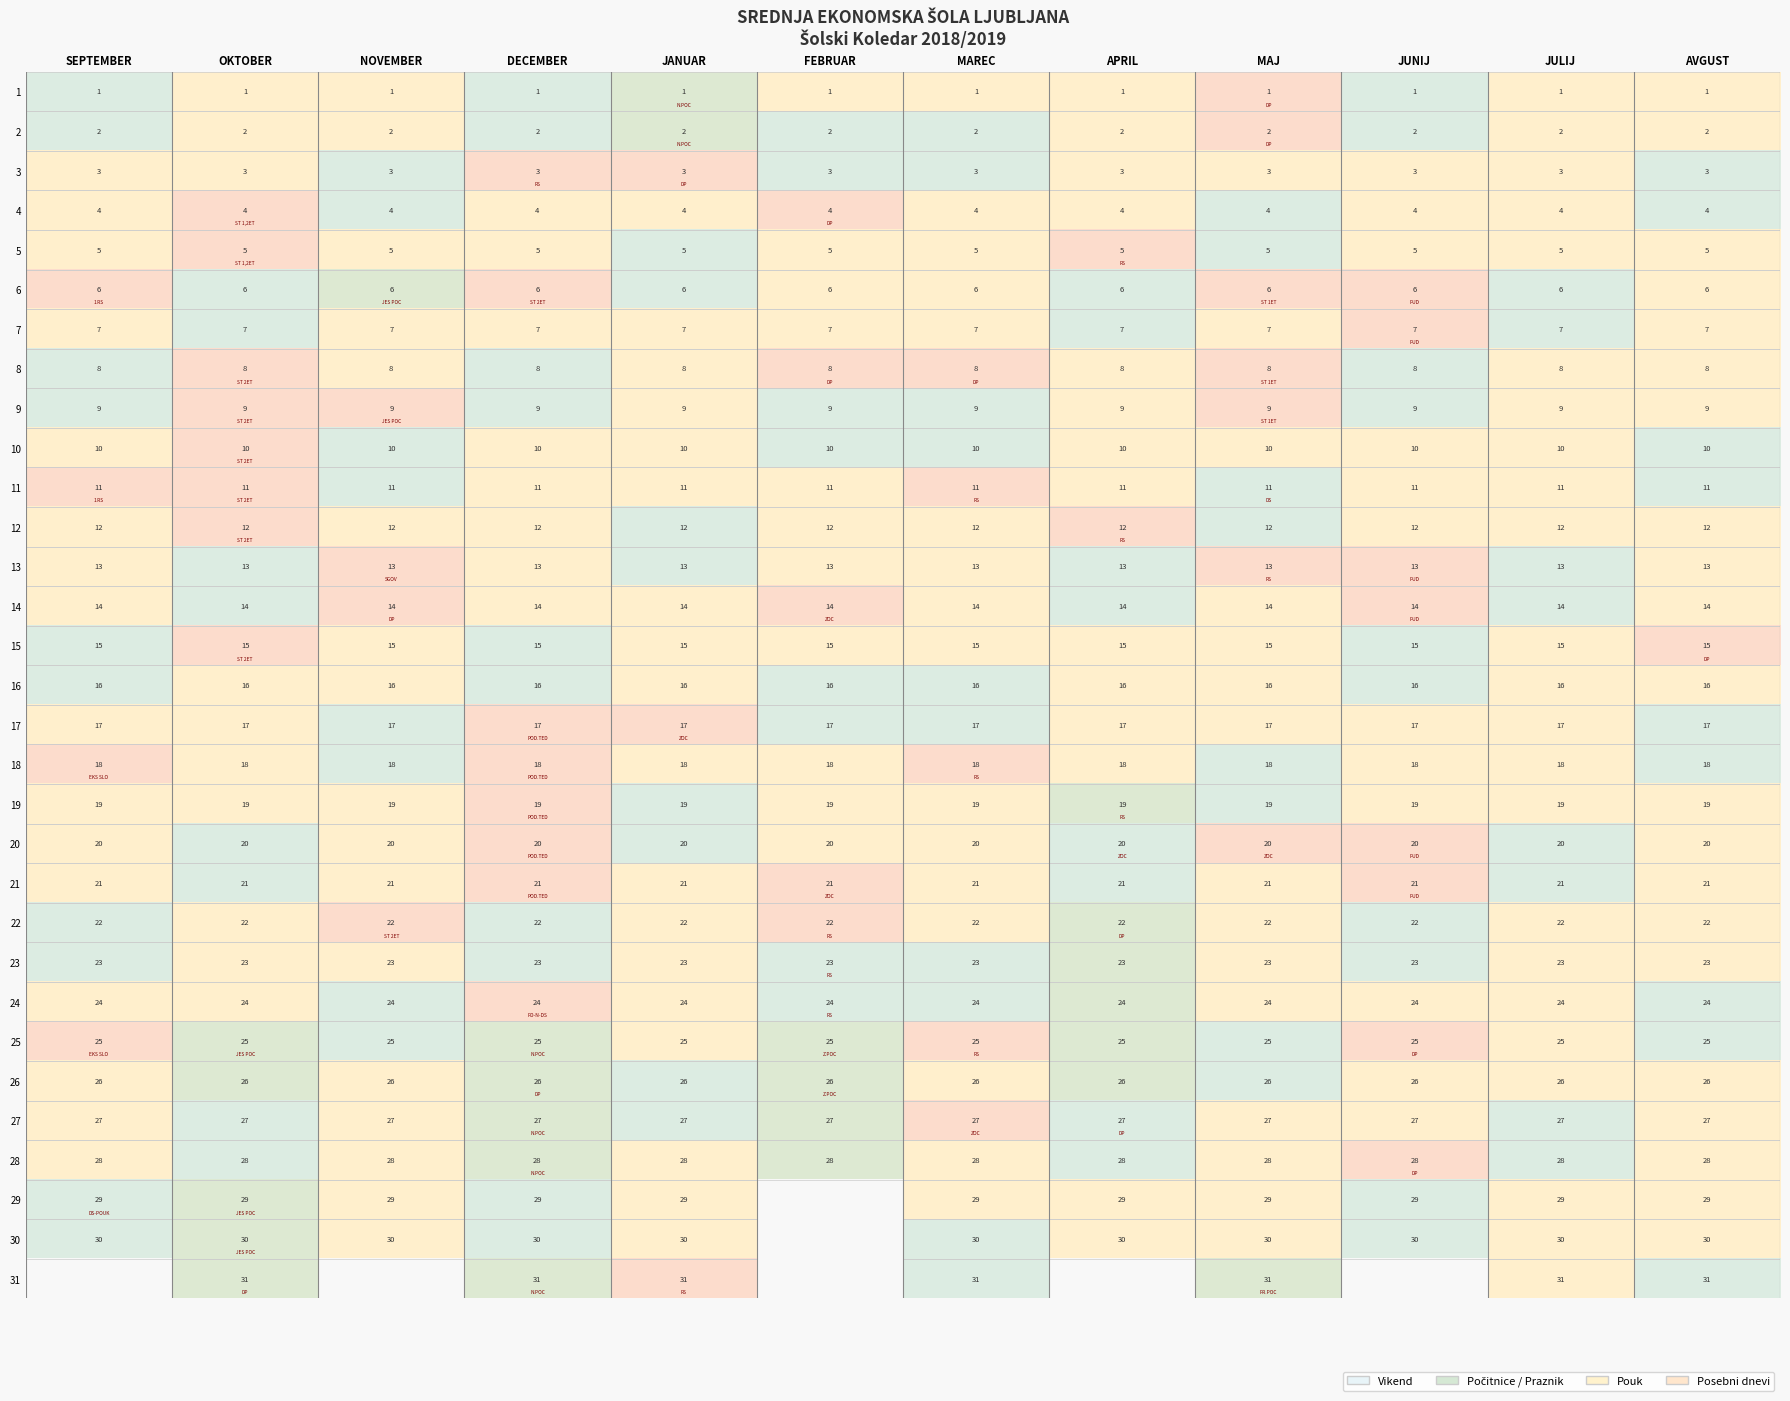

Is the value of 11 at JUNIJ greater than the value of 2 at MAREC?

Yes